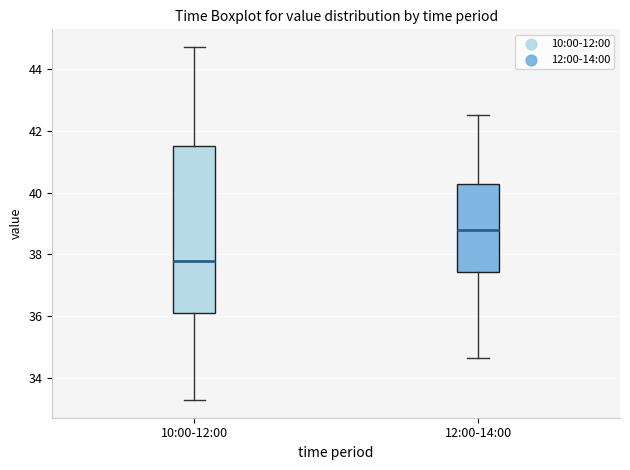

Which box has the highest median line?

12:00-14:00